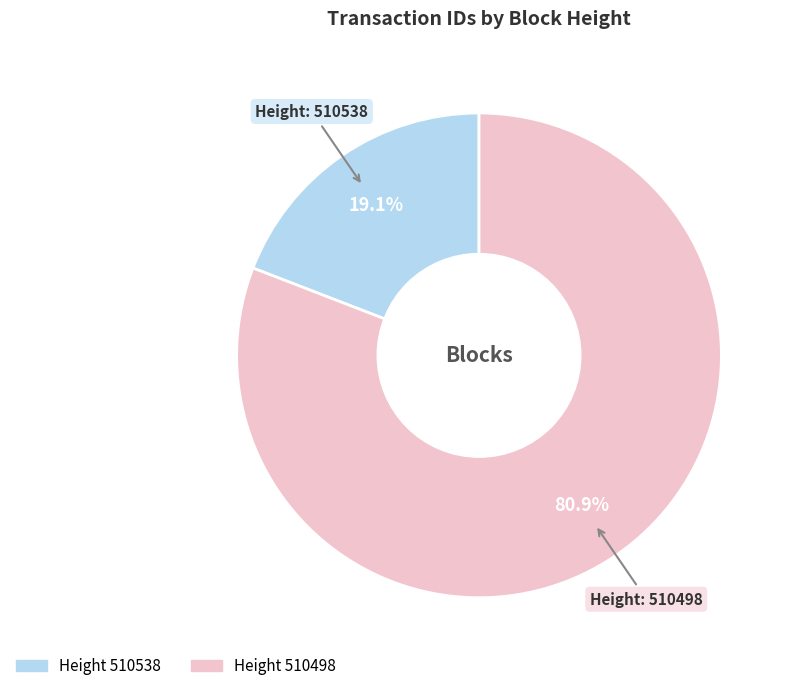

Is there a majority slice in this chart?

Yes